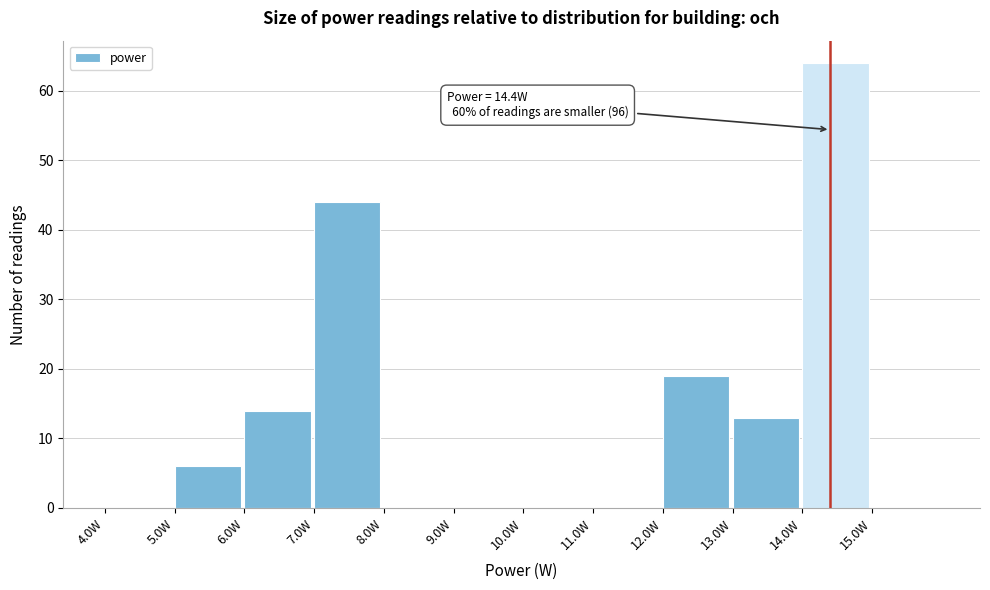

Over which range of the x-axis is the bar tallest?

14 to 15